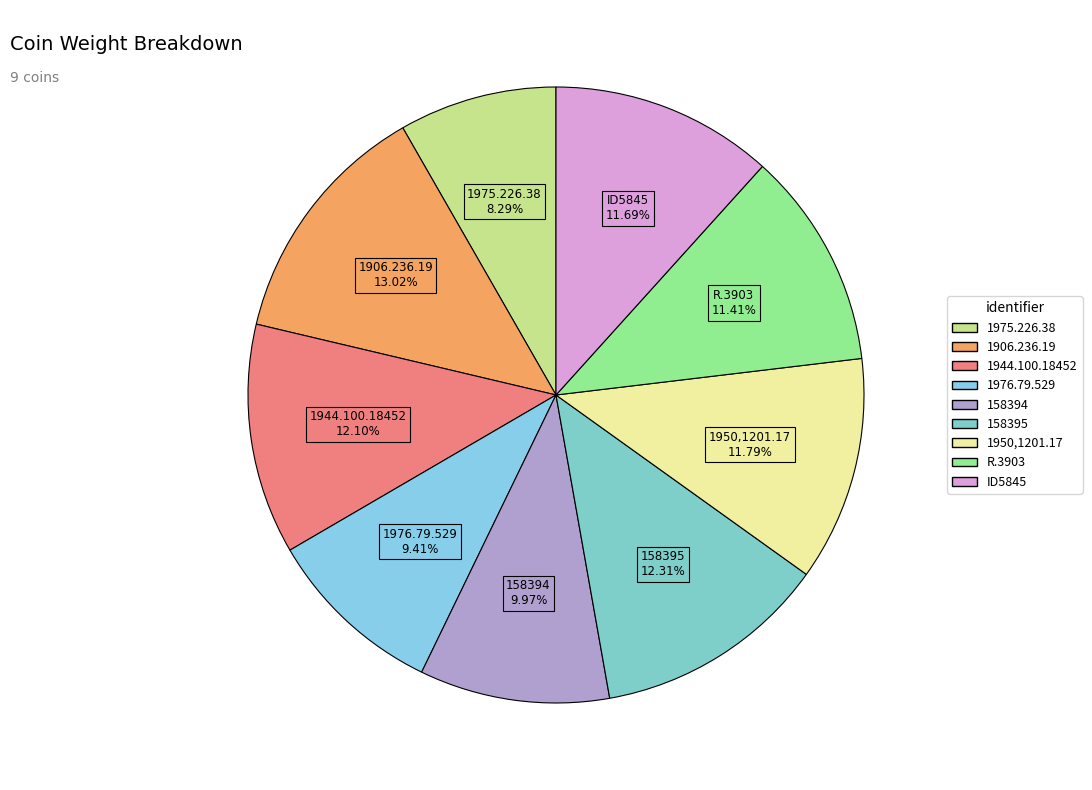

What is the ratio of the value at 158394 to the value at 1976.79.529?

1.1